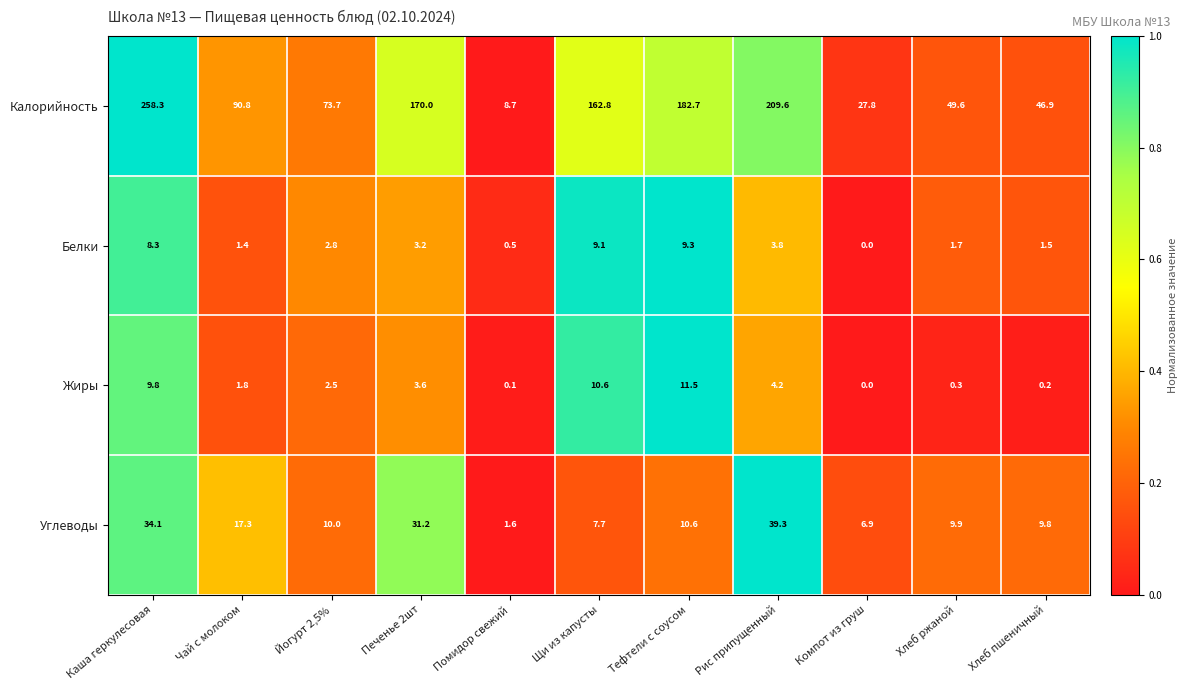

Rank the series by their maximum value, from lowest to highest.

Белки, Жиры, Углеводы, Калорийность